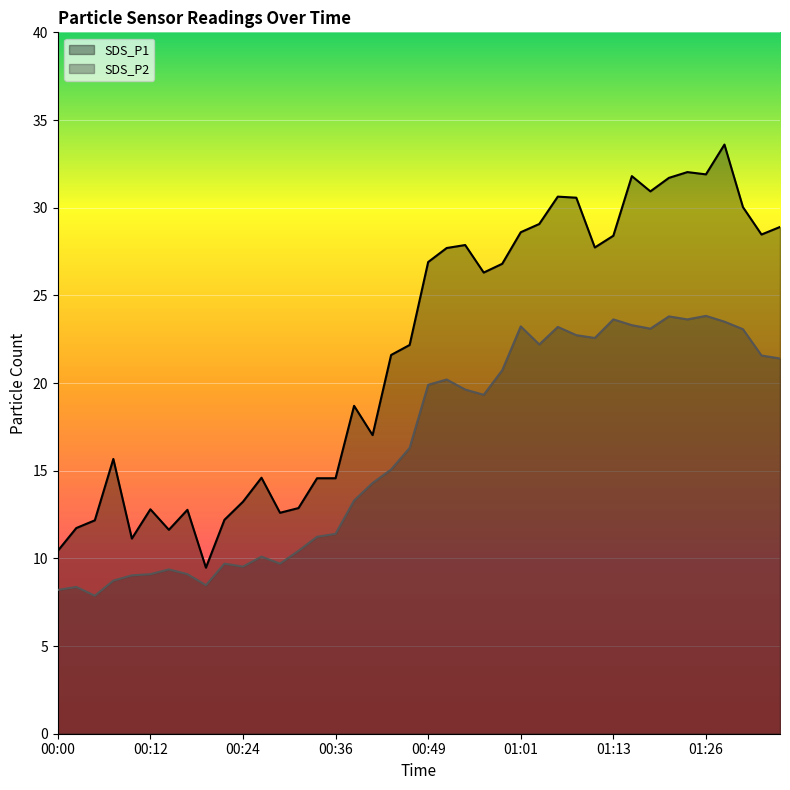

Which series has the largest total across all categories?

SDS_P1